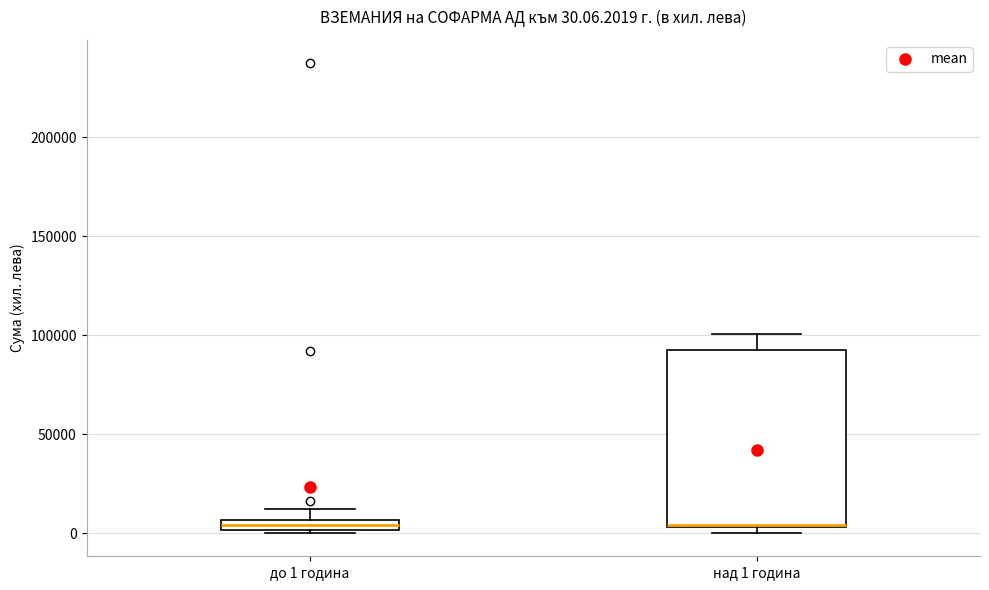

Which box is the tallest, from its lower edge to its upper edge?

над 1 година